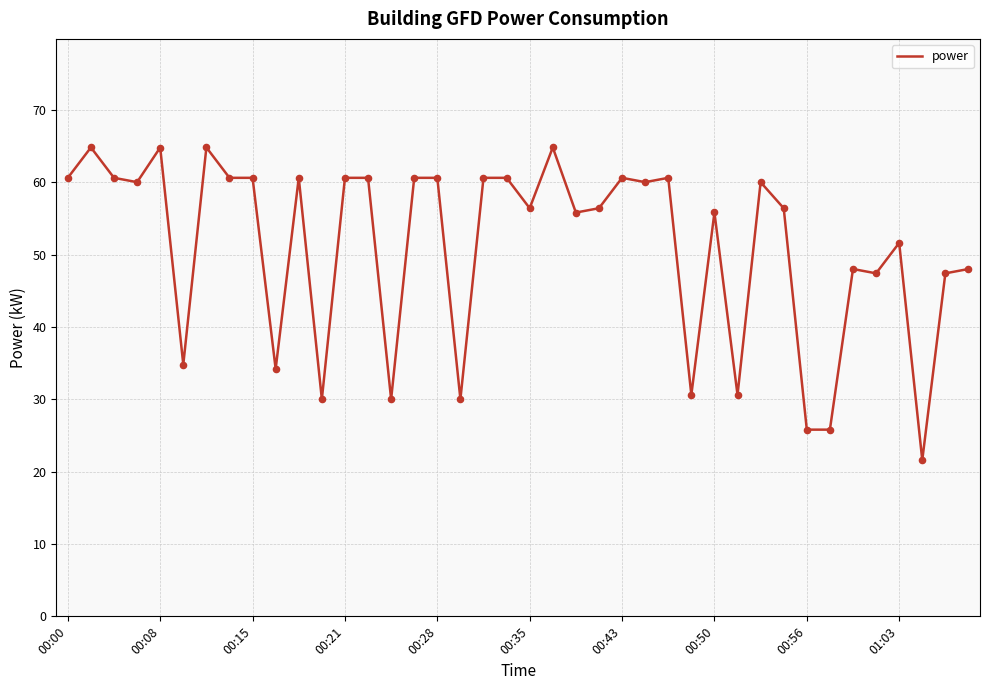

What is the smallest value displayed?

21.6